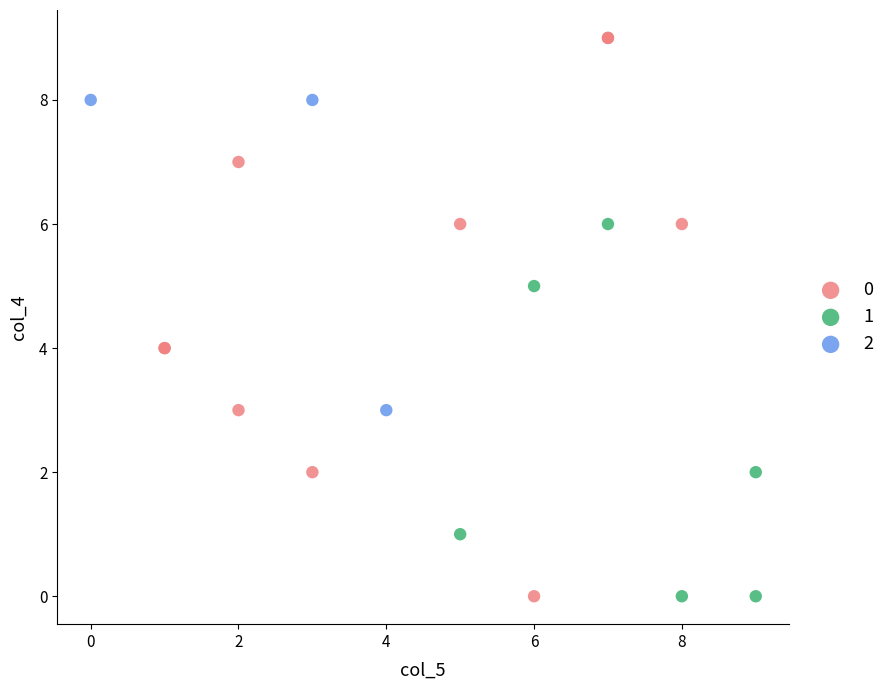

What are all the series names shown in the legend?

0, 1, 2